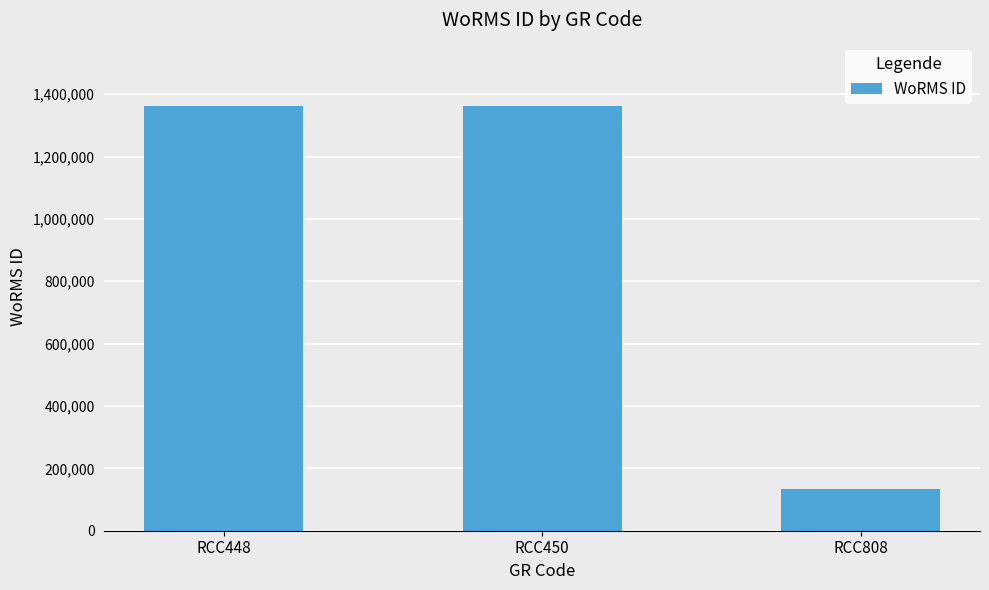

What is the difference between the maximum and minimum values?

1226610